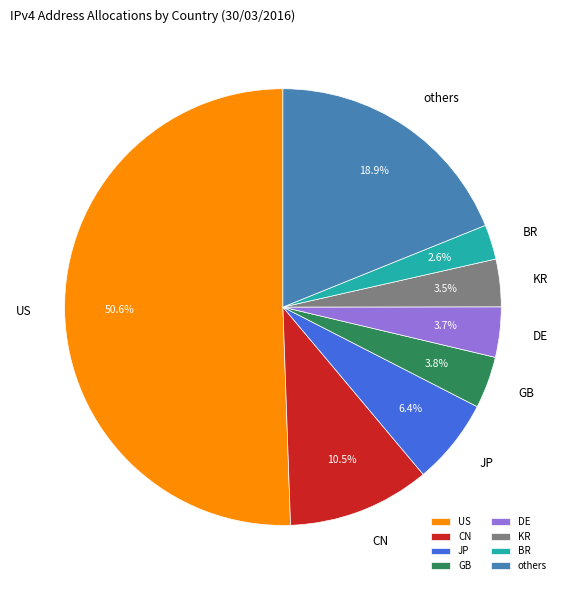

Combined, do KR and DE account for over 50%?

No